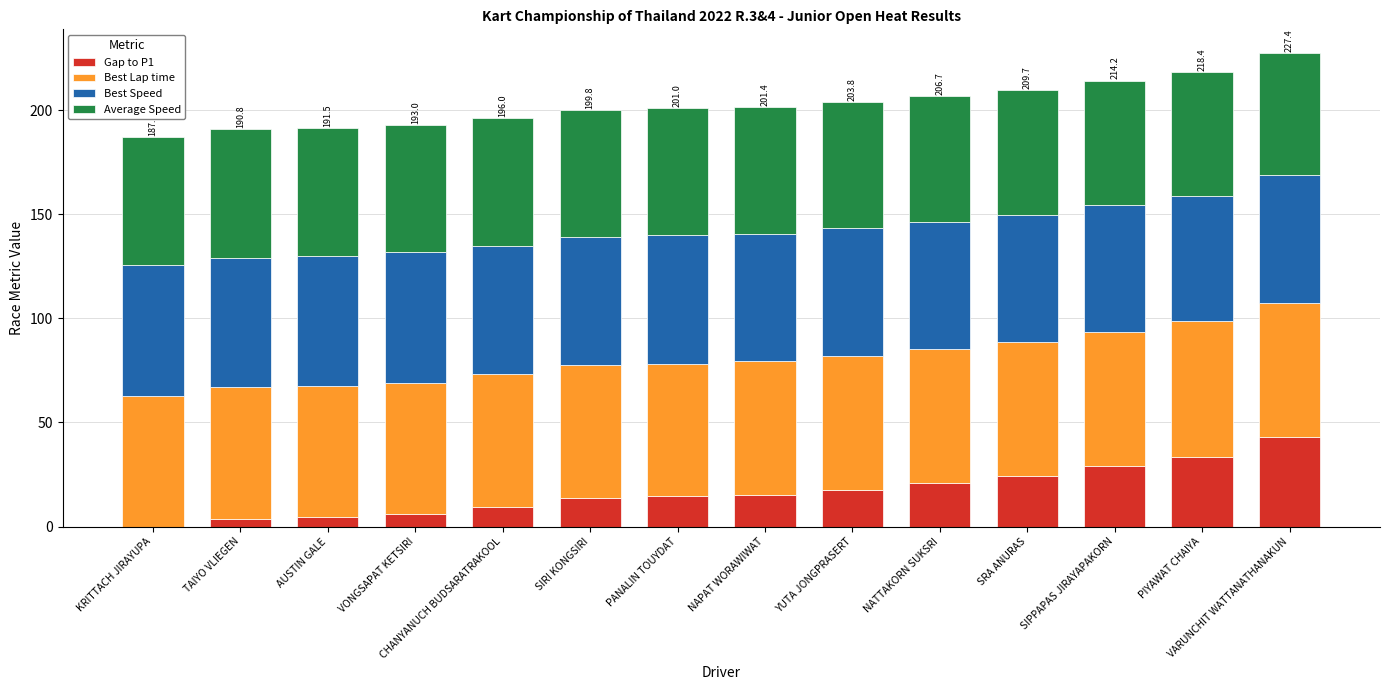

The Gap to P1 series shows 33.4 at PIYAWAT CHAIYA. True or false?

True